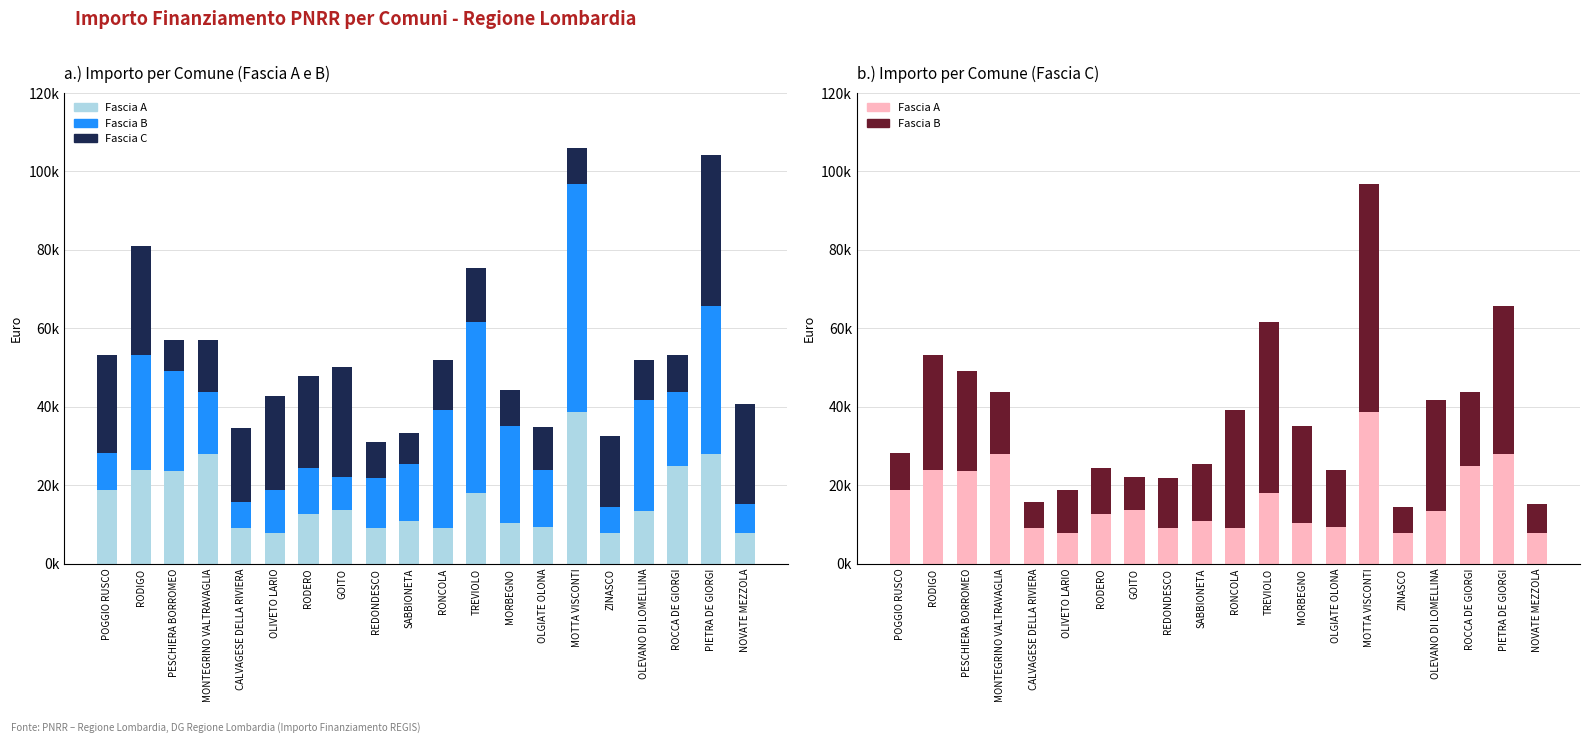

What is the difference between the highest and lowest values at OLGIATE OLONA?

5141